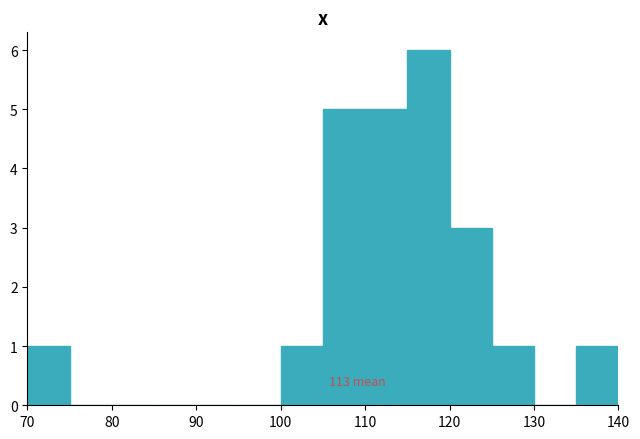

Which range on the x-axis has the tallest bar?

115 to 120